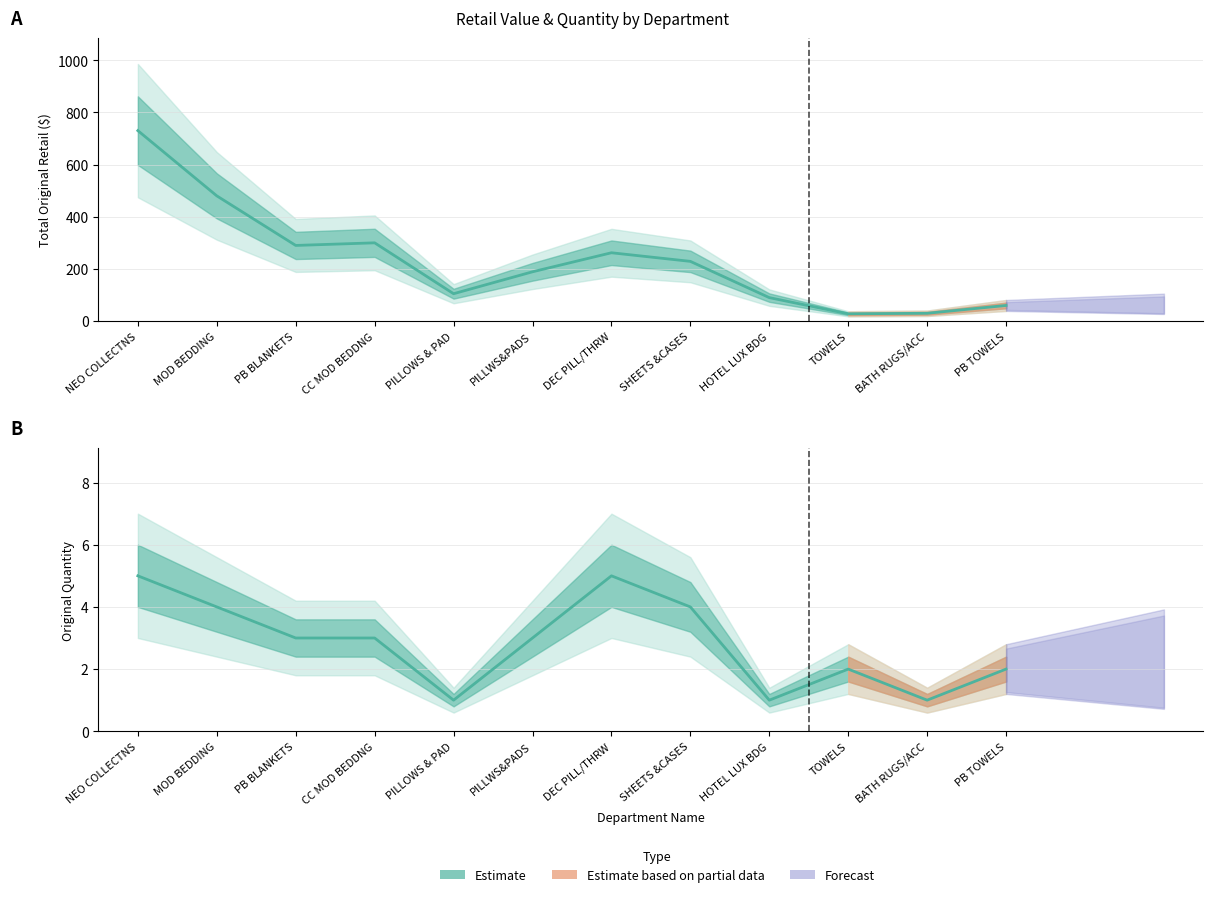

List the labels in order of TOTAL ORIGINAL RETAIL value, smallest first.

TOWELS, BATH RUGS/ACC, PB TOWELS, HOTEL LUX BDG, PILLOWS & PAD, PILLWS&PADS, SHEETS &CASES, DEC PILL/THRW, PB BLANKETS, CC MOD BEDDNG, MOD BEDDING, NEO COLLECTNS